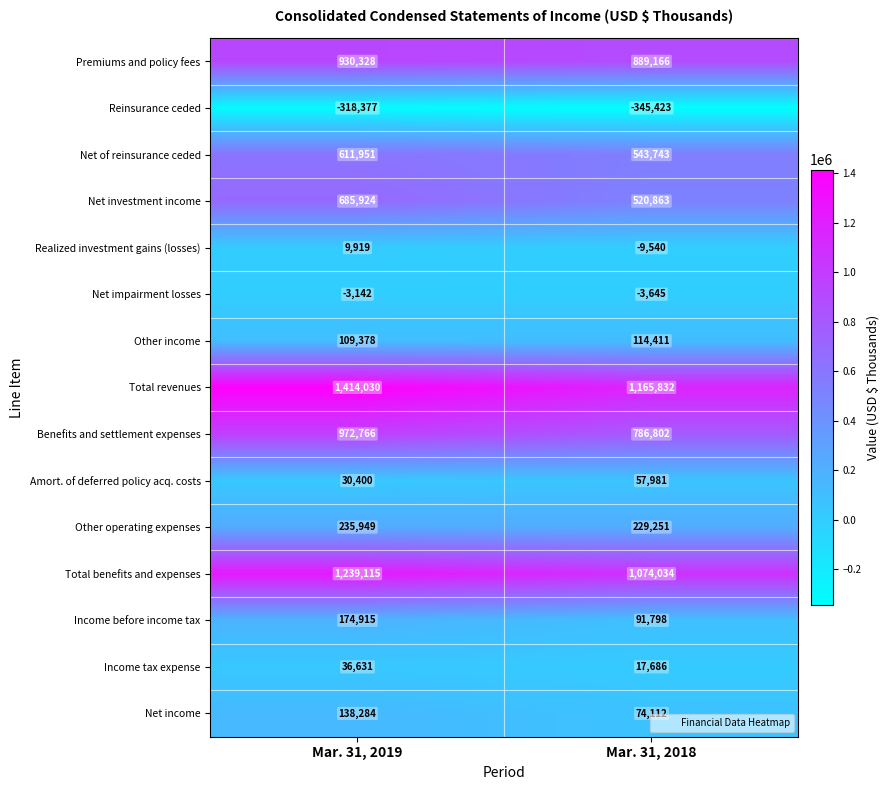

What value does the Net income series have at Mar. 31, 2019?

138284